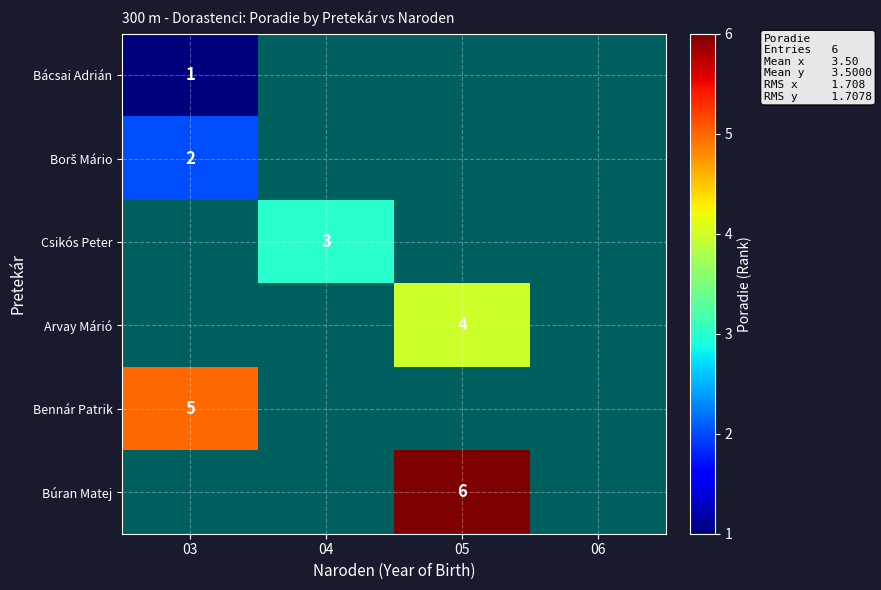

The value of Búran Matej at 05 is 6. True or false?

True